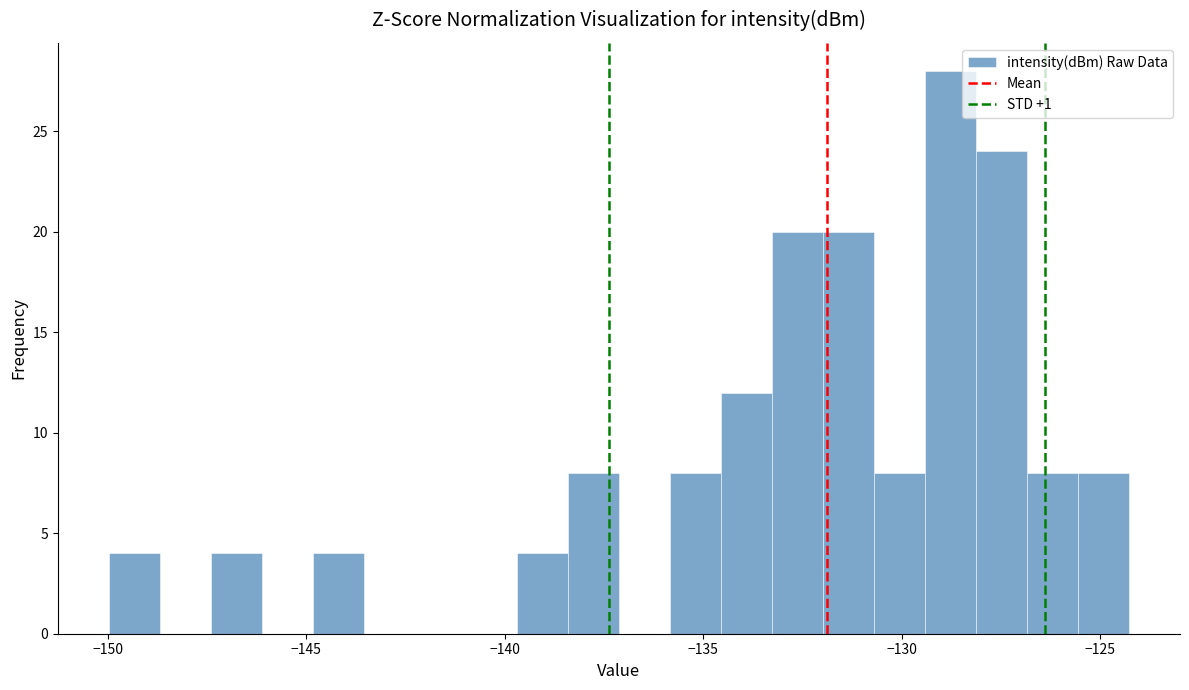

Around what value on the x-axis is the tallest bar? Give the approximate position of its centre, as read against the axis.

-129.0